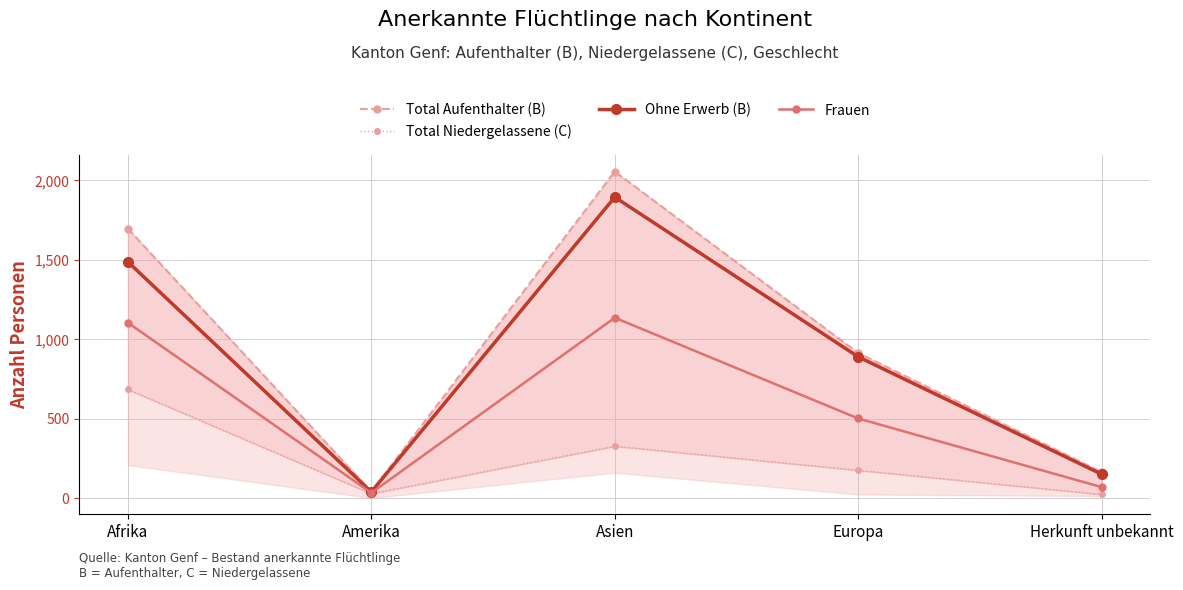

Is the value of Frauen at Herkunft unbekannt greater than the value of Total Niedergelassene (C) at Amerika?

Yes